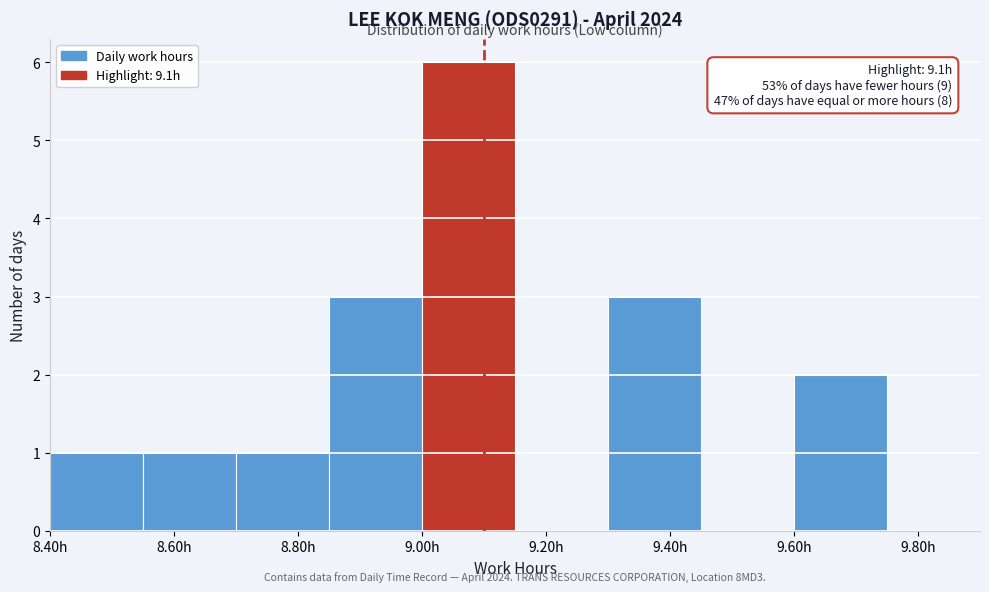

Which range on the x-axis has the tallest bar?

9.00 to 9.15